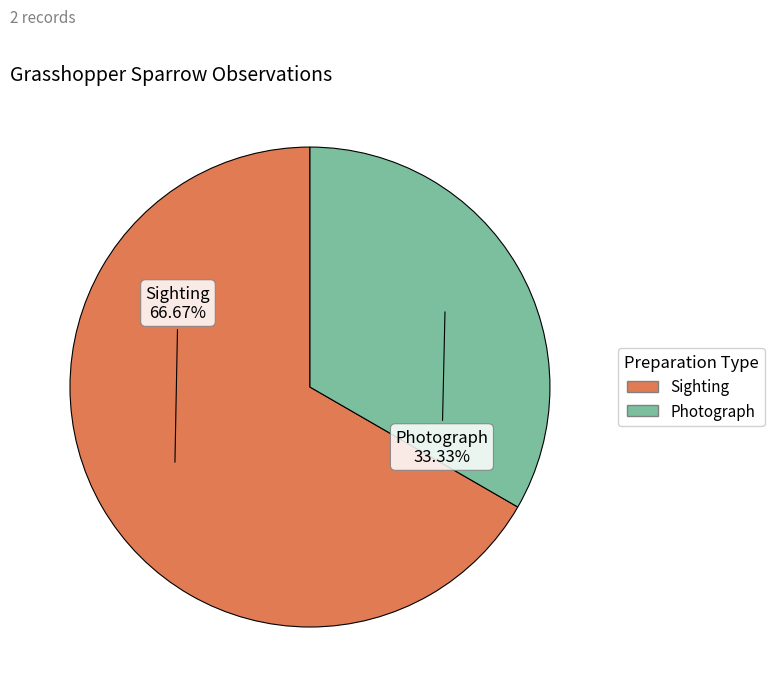

Does Photograph account for over 50% of the chart?

No